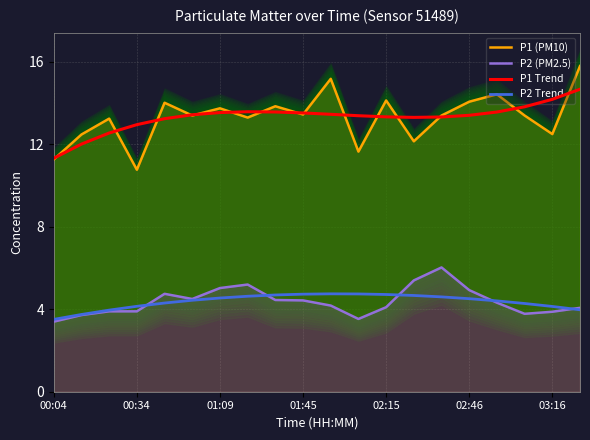

Is it true that P2 Trend equals 7.1 at 03:16?

False